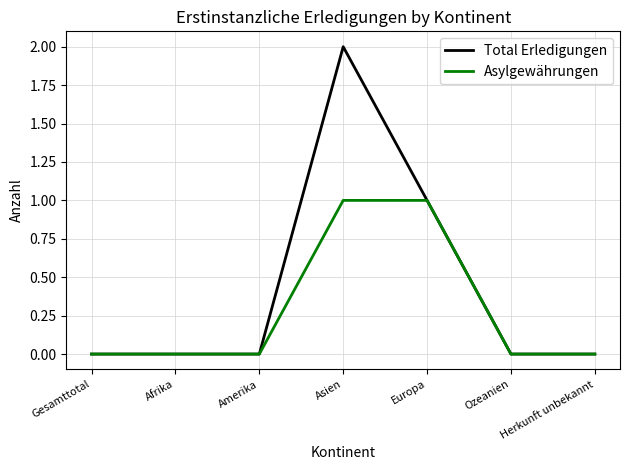

What is the total value across all series at Asien?

3